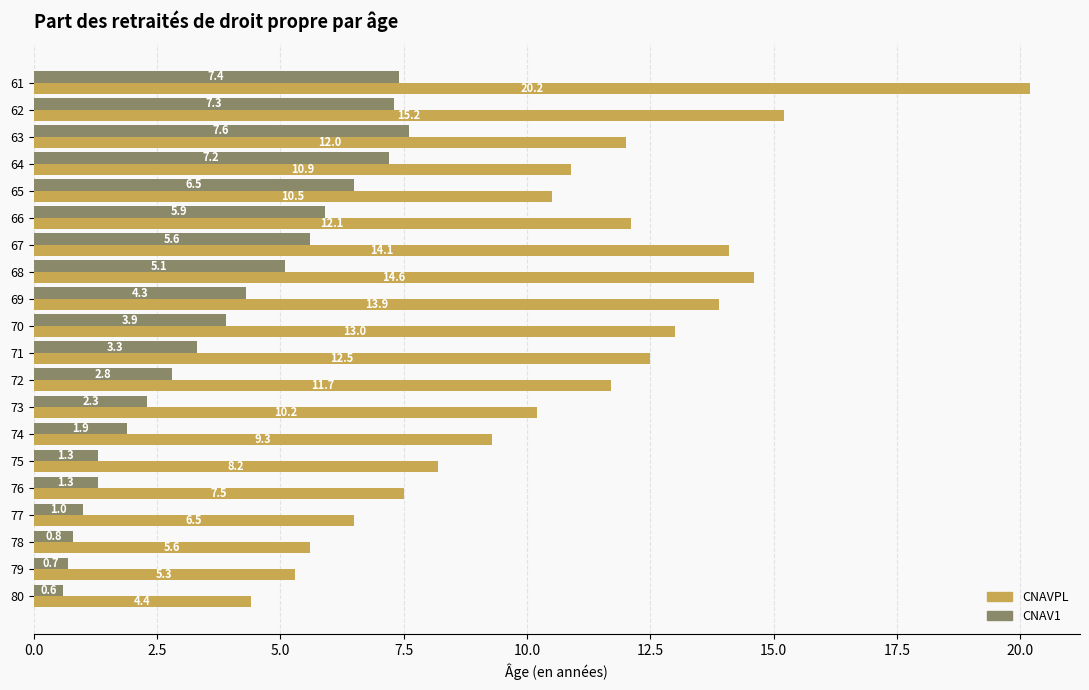

At which category does the chart reach its minimum across all series?

80